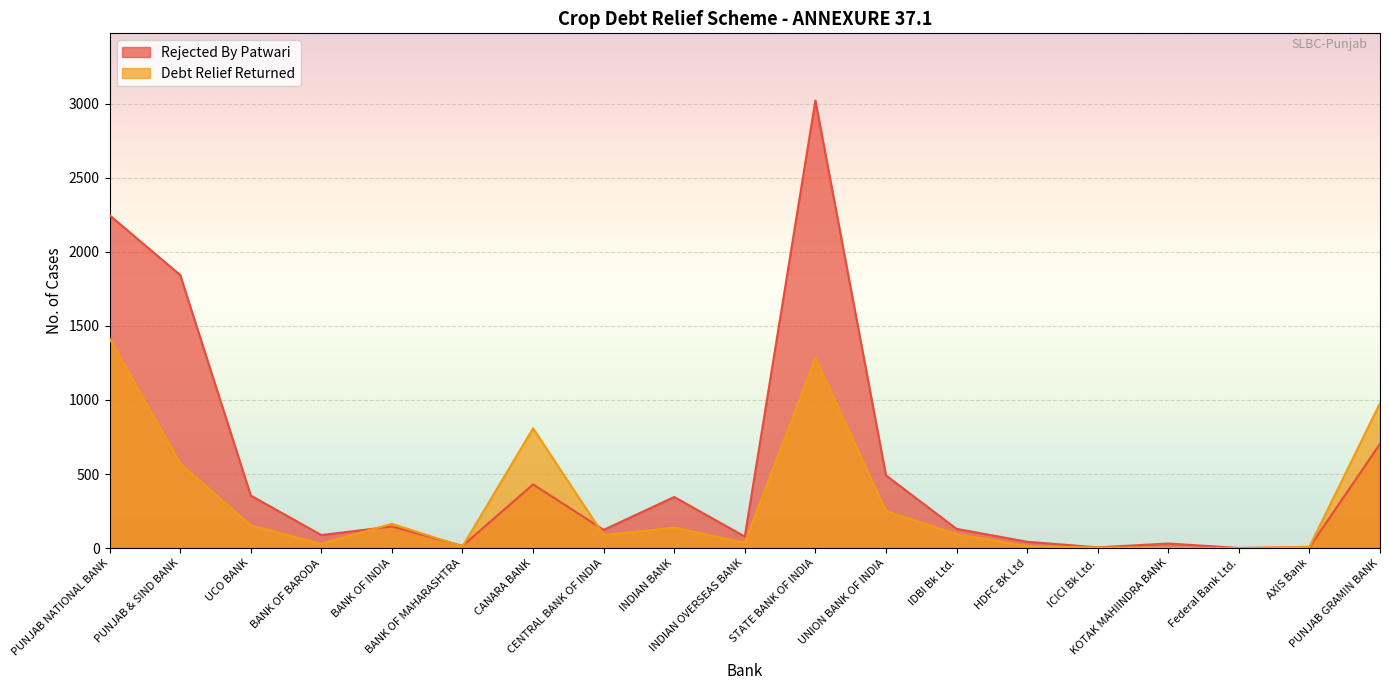

Is the value of Debt Relief Returned at UNION BANK OF INDIA greater than the value of Rejected By Patwari at BANK OF MAHARASHTRA?

Yes